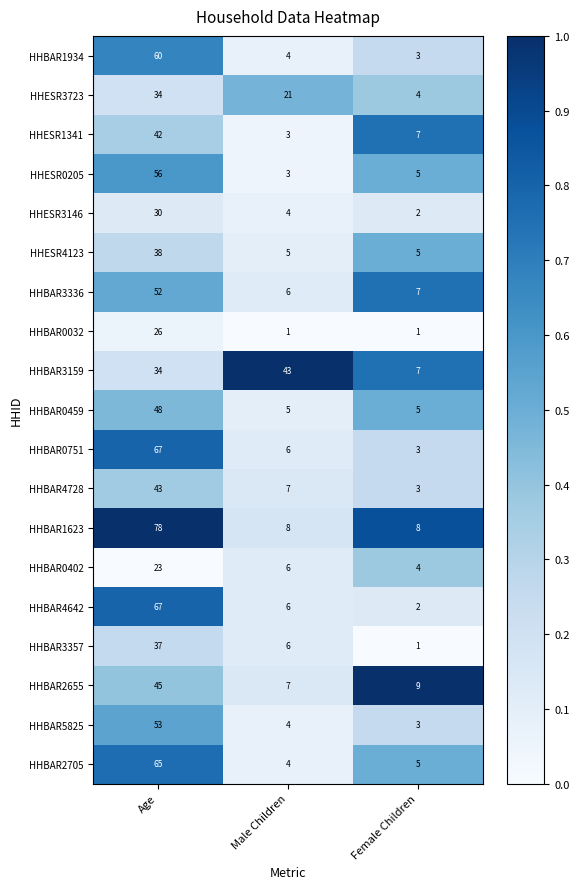

At which category is the sum across all series the highest?

Age